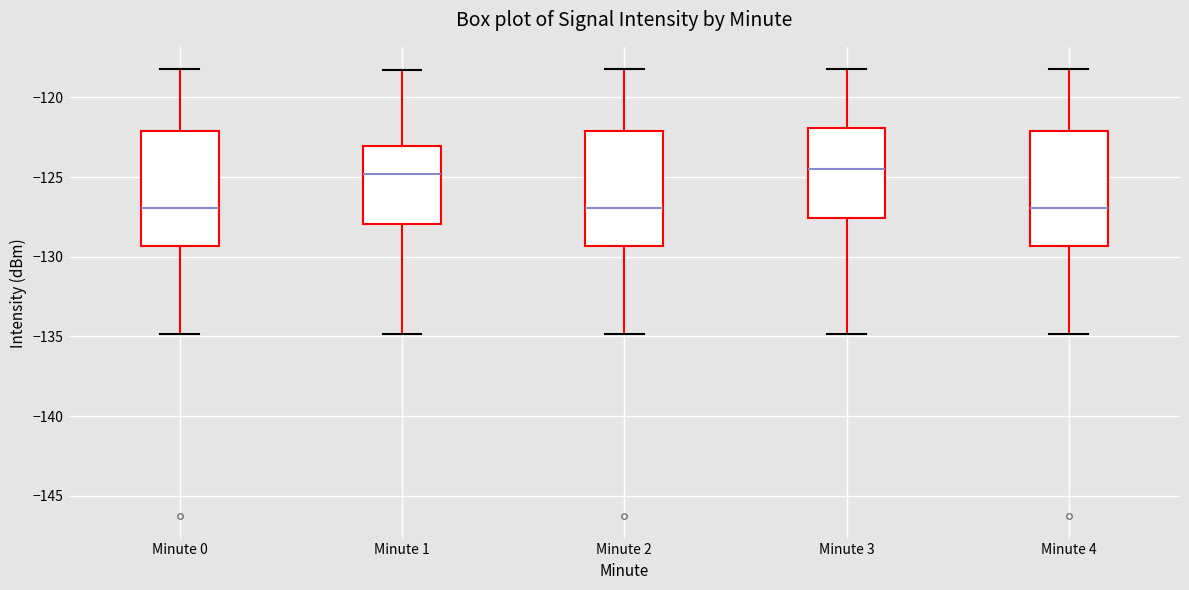

Reading left to right, read every box against the y-axis: the position of its median line, the range the box covers, and the ends of its whiskers. The values are not printed on the chart, so give them approximately, as read against the axis.

Minute 0: median -127.0, box -129.5 to -122.0, whiskers -135.0 to -118.0
Minute 1: median -125.0, box -128.0 to -123.0, whiskers -135.0 to -118.5
Minute 2: median -127.0, box -129.5 to -122.0, whiskers -135.0 to -118.0
Minute 3: median -124.5, box -127.5 to -122.0, whiskers -135.0 to -118.0
Minute 4: median -127.0, box -129.5 to -122.0, whiskers -135.0 to -118.0